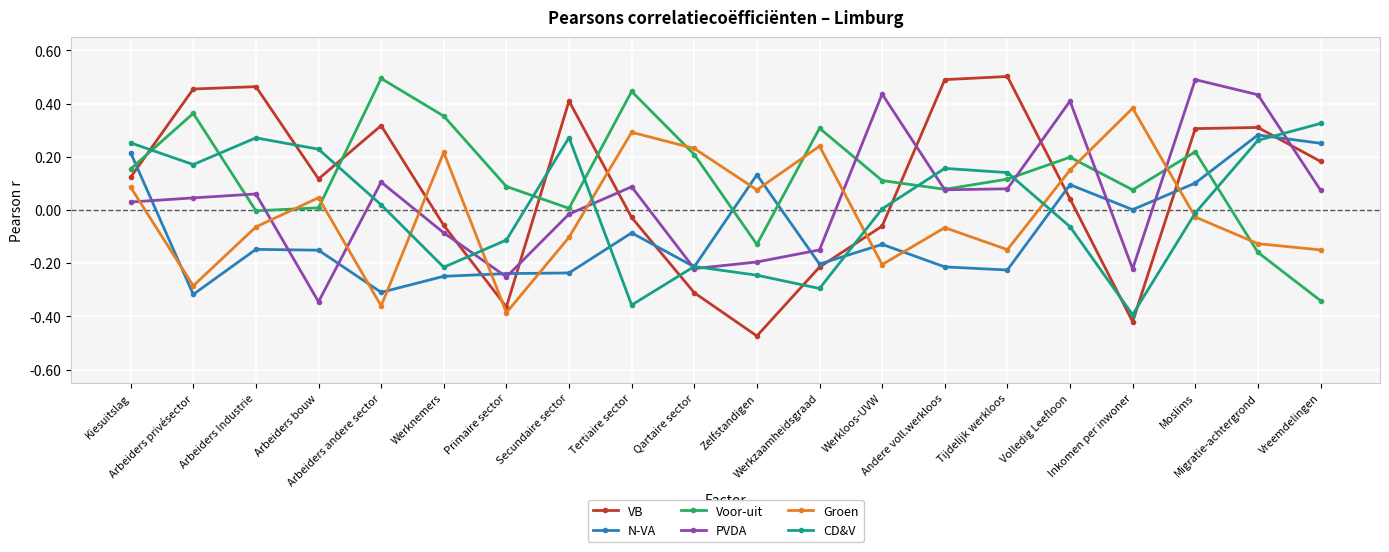

How many negative values does the VB series have?

8